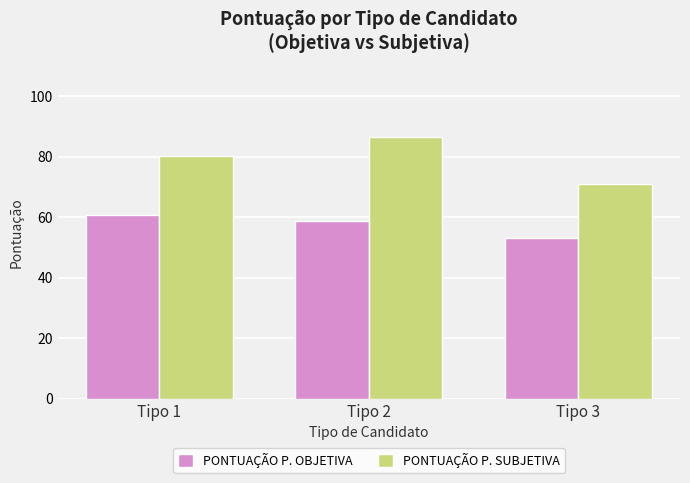

Reading left to right, transcribe all the data shown in this chart.

PONTUAÇÃO P. OBJETIVA: 60.8	58.8	53.0
PONTUAÇÃO P. SUBJETIVA: 80.3	86.5	70.8